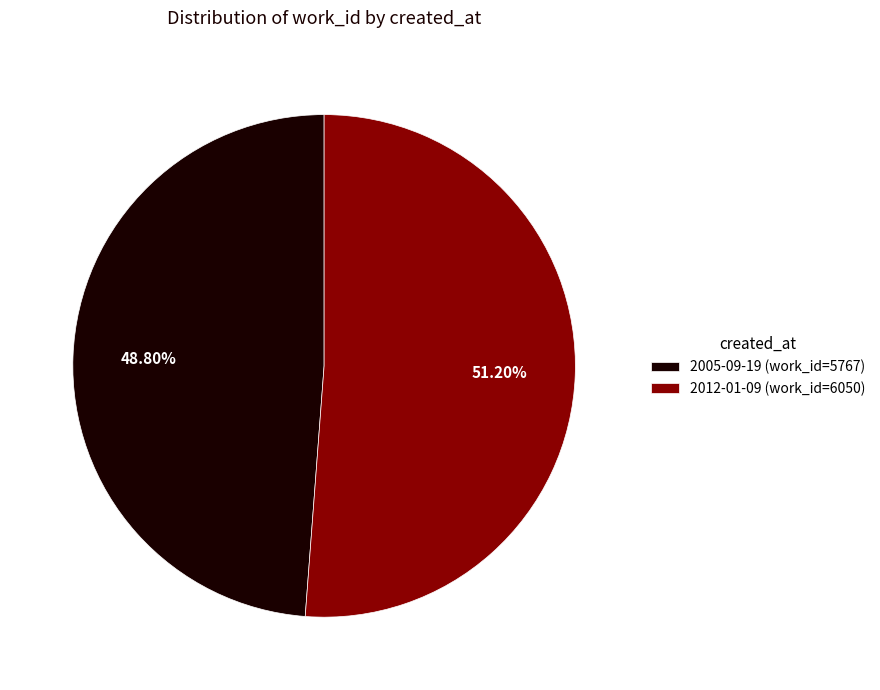

Which slice is the smallest?

2005-09-19